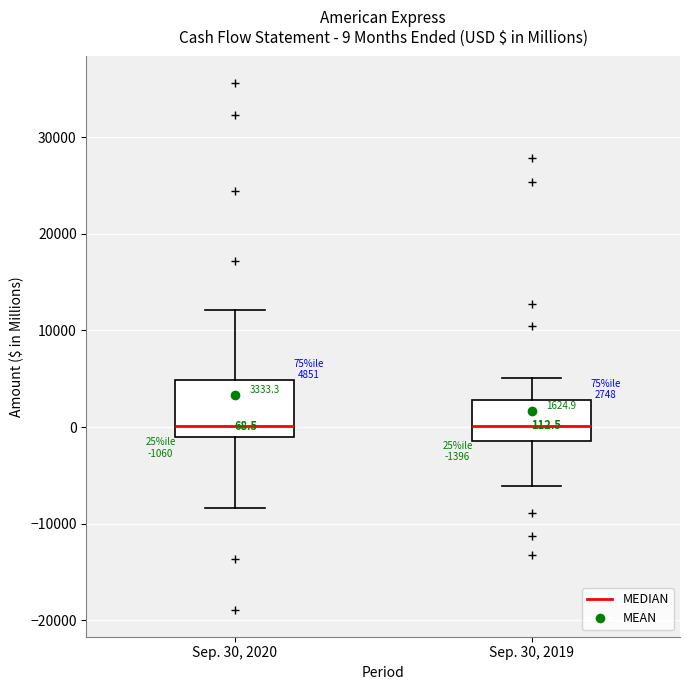

Comparing the boxes themselves (not the whiskers), which one is the tallest?

Sep. 30, 2020